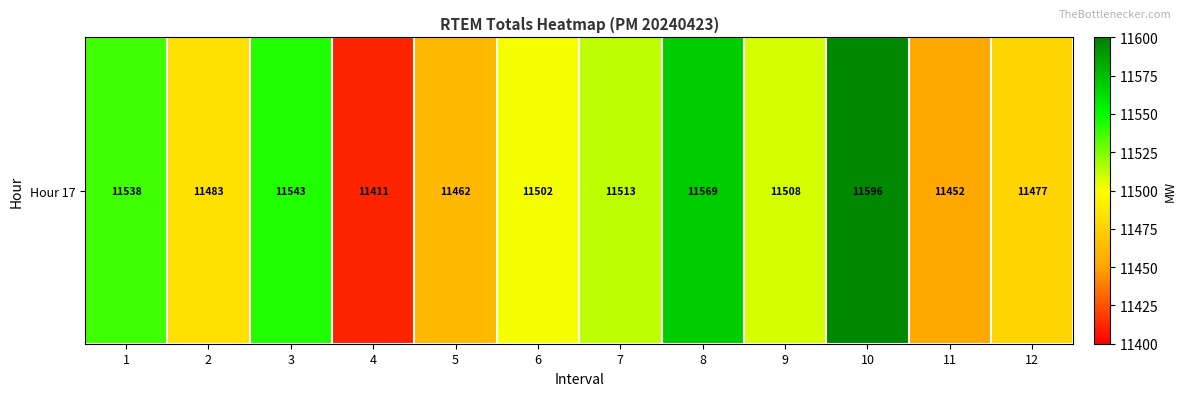

What is the minimum value shown in the chart?

11411